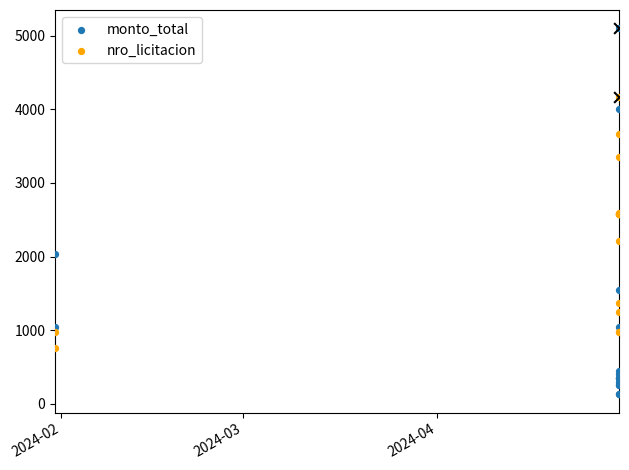

Which series contains the lowest Y value?

monto_total